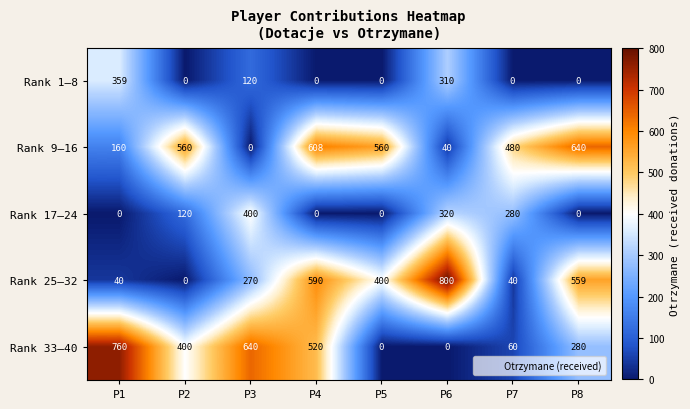

Which series has the largest range (max minus min)?

Rank 25–32